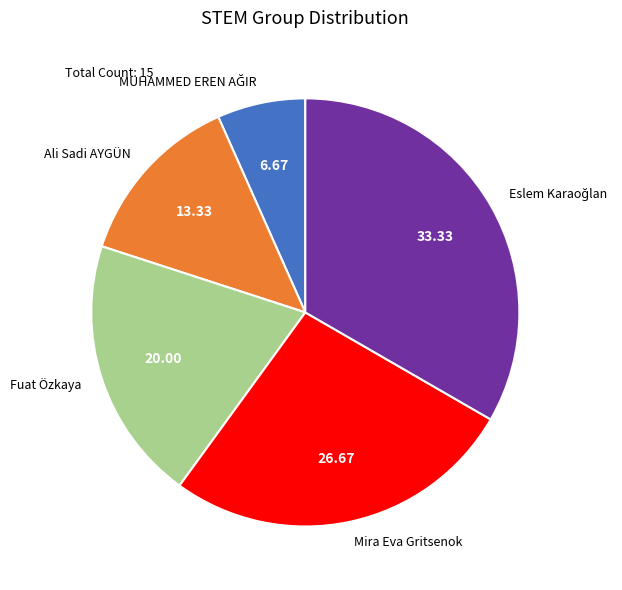

Is the sum of Mira Eva Gritsenok and Fuat Özkaya greater than half?

No